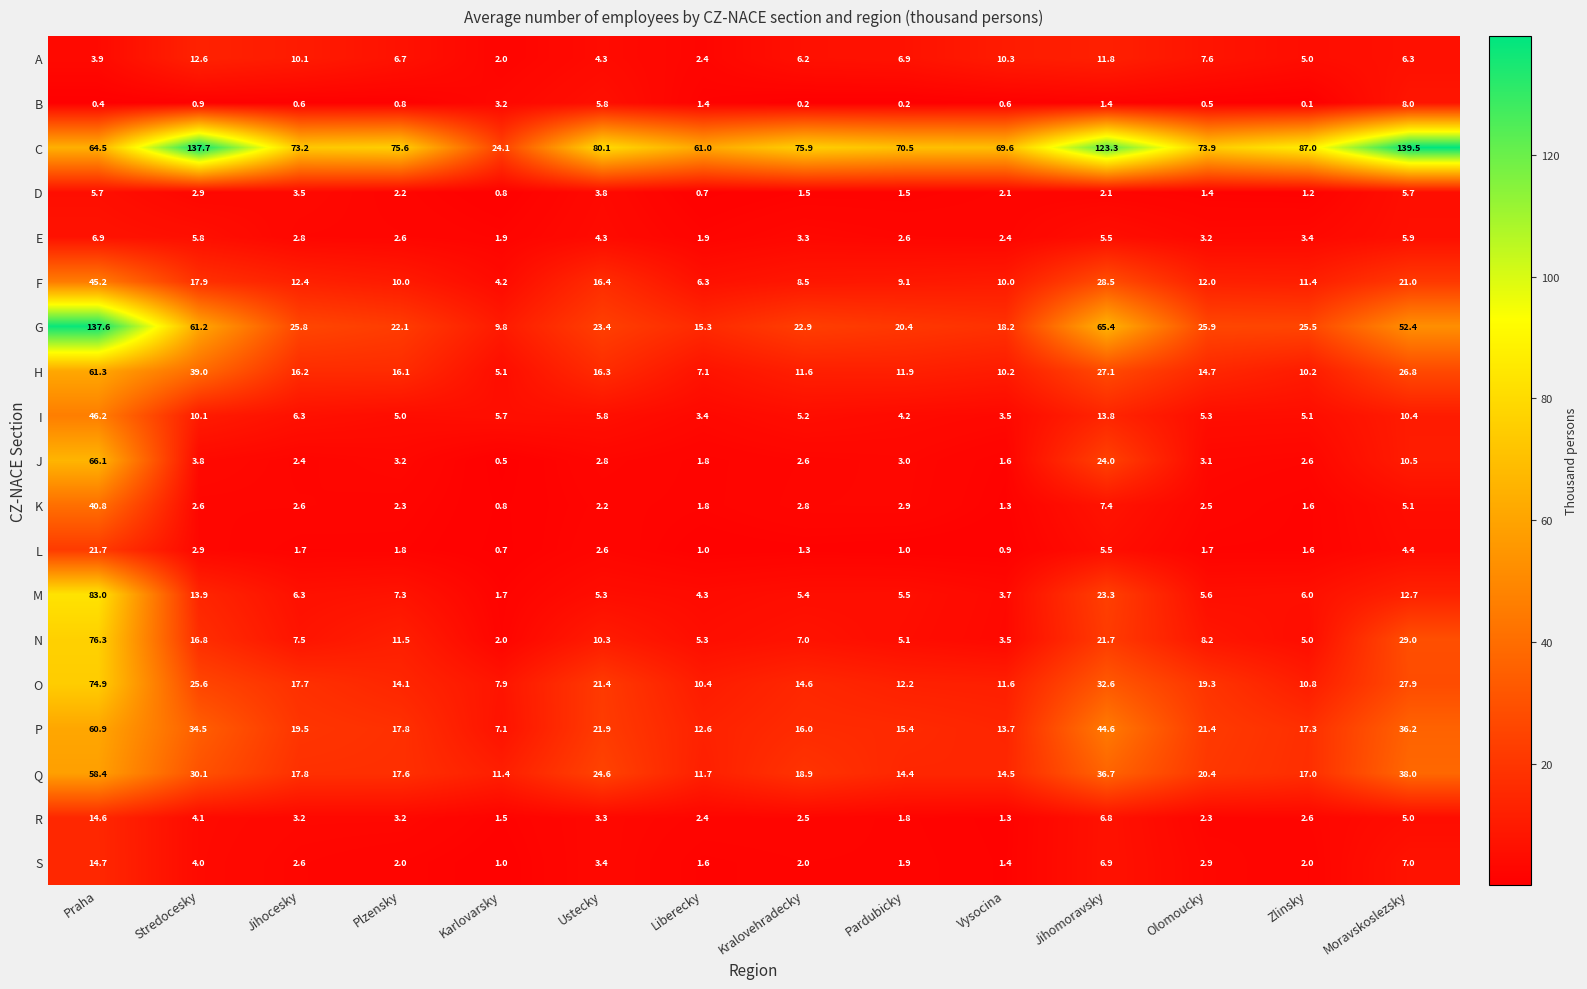

What is the sum of all F values?

212.9